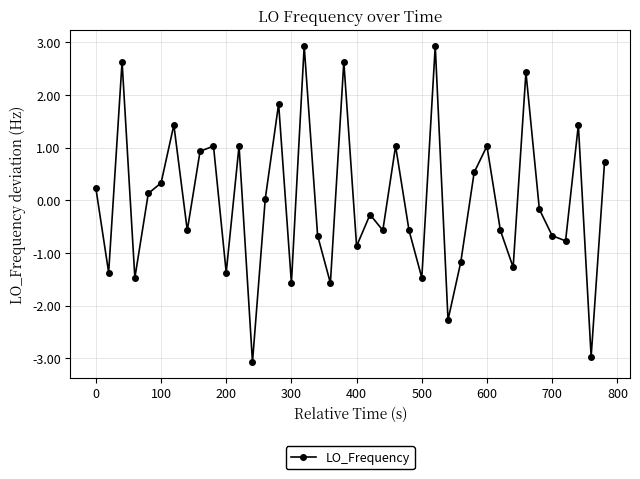

What is the value of the 9th point from the left?

0.9